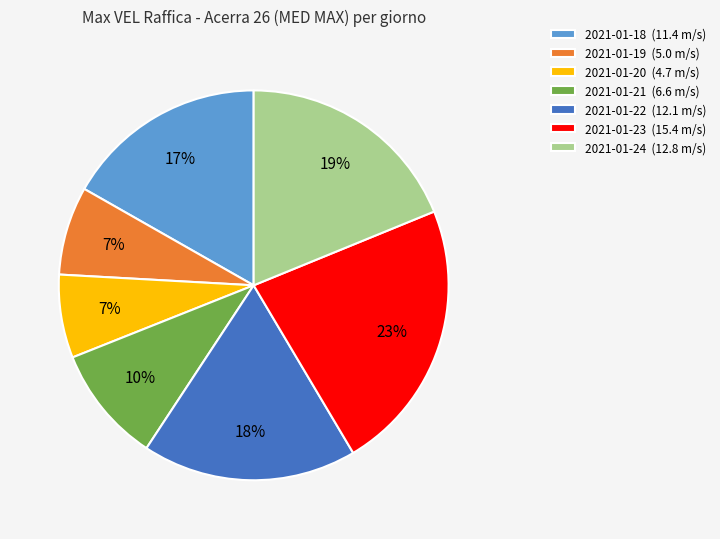

Is the sum of 2021-01-19 (5.0 m/s) and 2021-01-21 (6.6 m/s) greater than half?

No